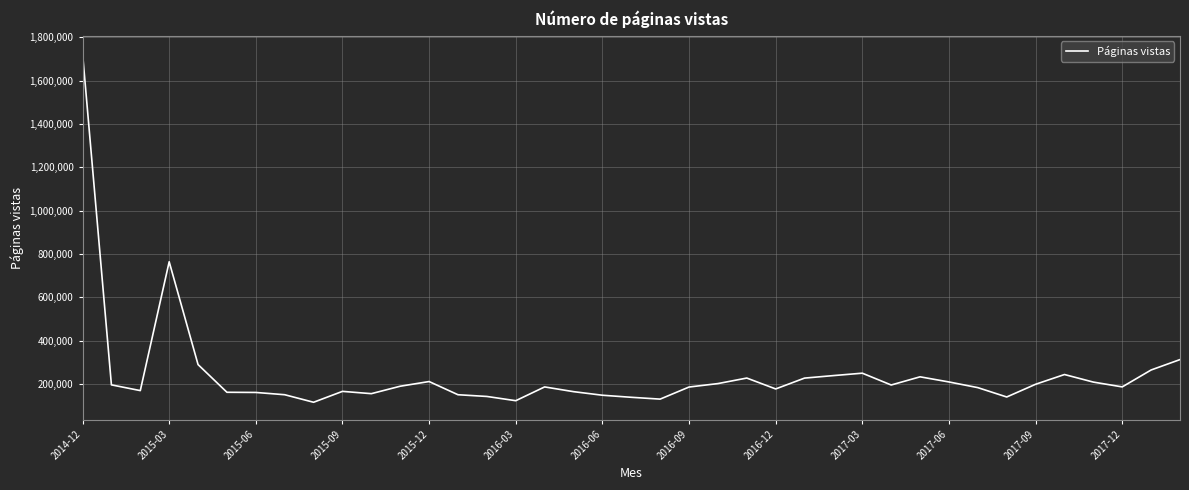

What is the greatest value displayed?

1727001